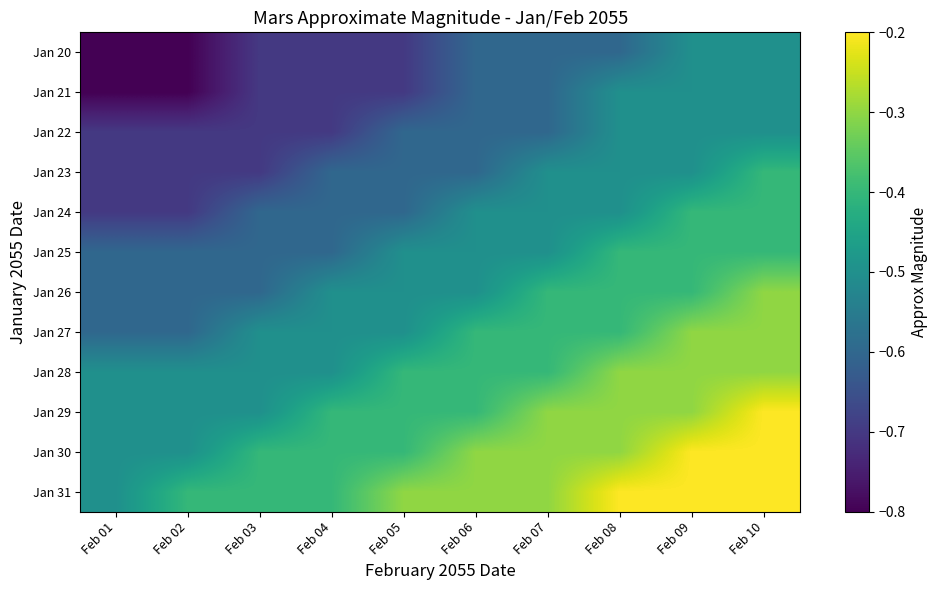

Which label corresponds to the largest value in the chart?

Feb 10